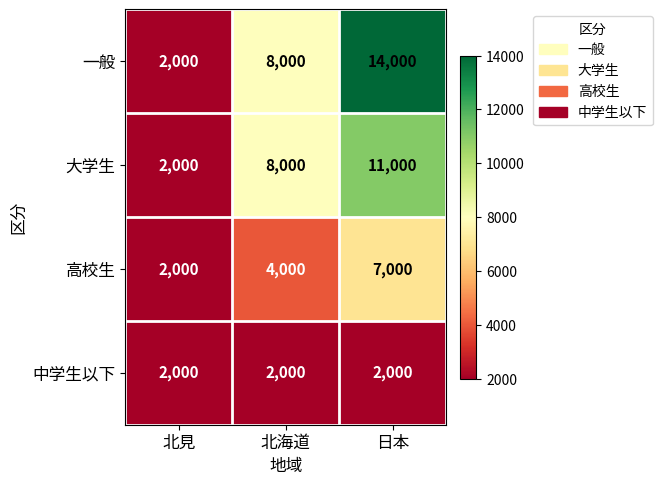

Rank the series by their average value, from lowest to highest.

中学生以下, 高校生, 大学生, 一般